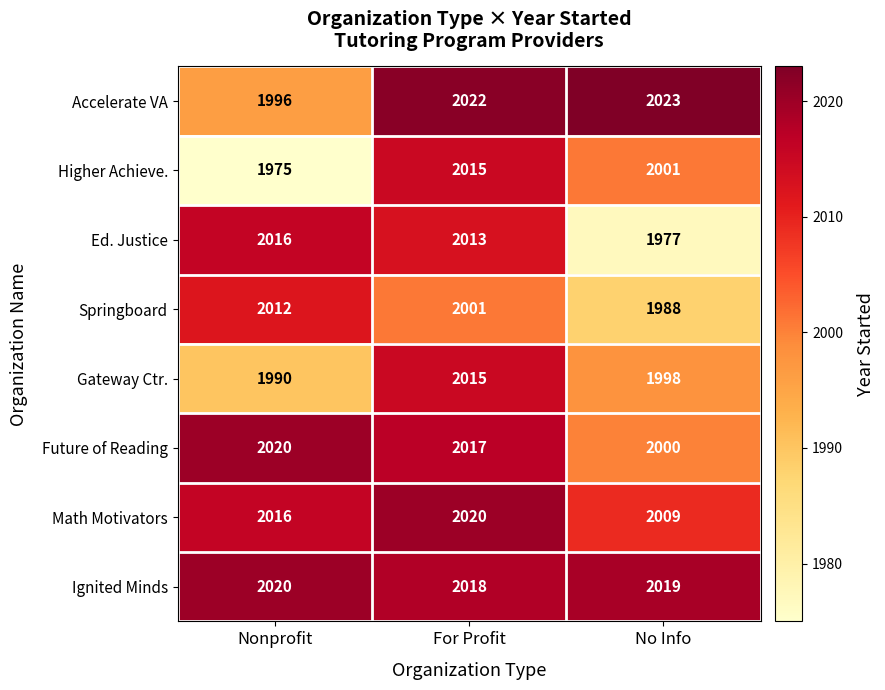

Is the value of Ed. Justice at No Info greater than the value of Higher Achieve. at No Info?

No